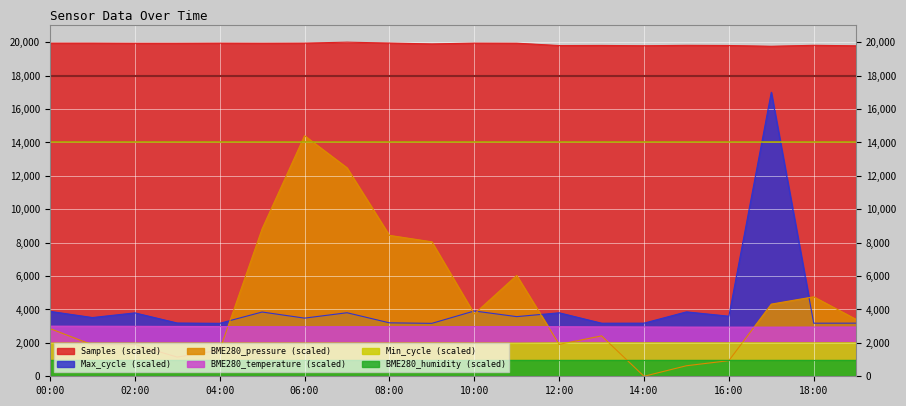

Which label corresponds to the smallest value in the chart?

14:00